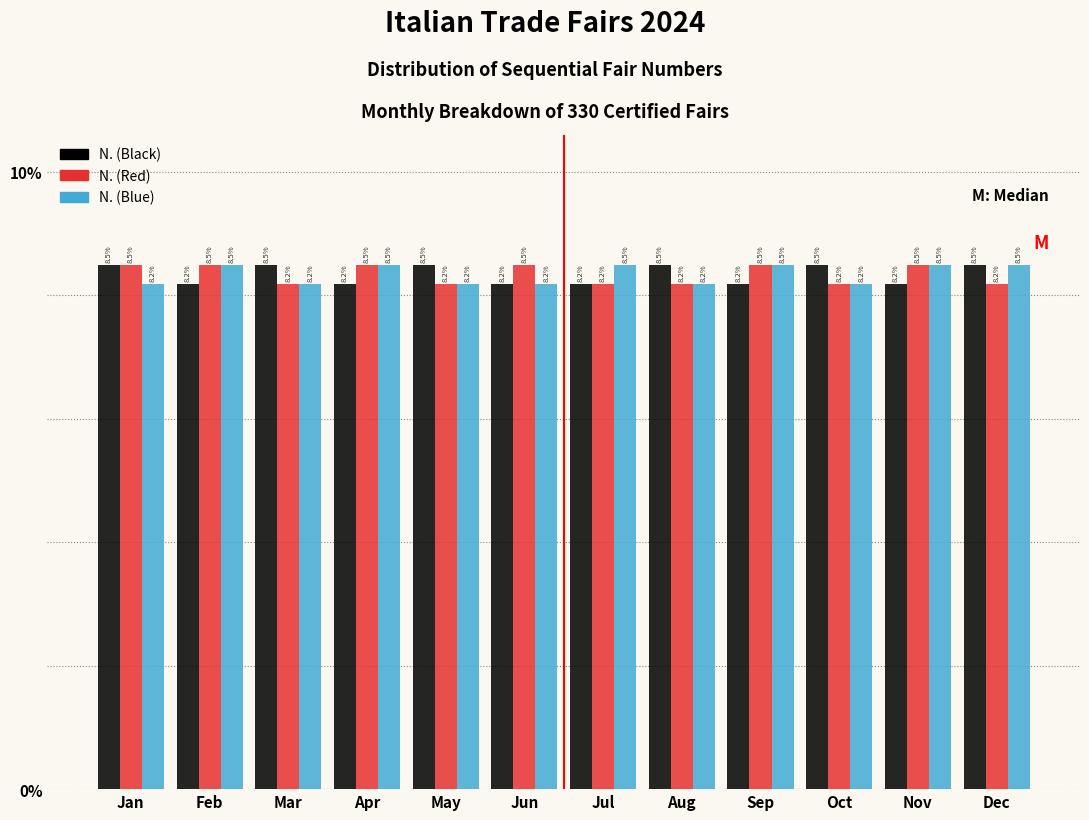

Reading left to right, extract all data points from this chart.

N. (Black): Jan=8.5	Feb=8.2	Mar=8.5	Apr=8.2	May=8.5	Jun=8.2	Jul=8.2	Aug=8.5	Sep=8.2	Oct=8.5	Nov=8.2	Dec=8.5
N. (Red): Jan=8.5	Feb=8.5	Mar=8.2	Apr=8.5	May=8.2	Jun=8.5	Jul=8.2	Aug=8.2	Sep=8.5	Oct=8.2	Nov=8.5	Dec=8.2
N. (Blue): Jan=8.2	Feb=8.5	Mar=8.2	Apr=8.5	May=8.2	Jun=8.2	Jul=8.5	Aug=8.2	Sep=8.5	Oct=8.2	Nov=8.5	Dec=8.5